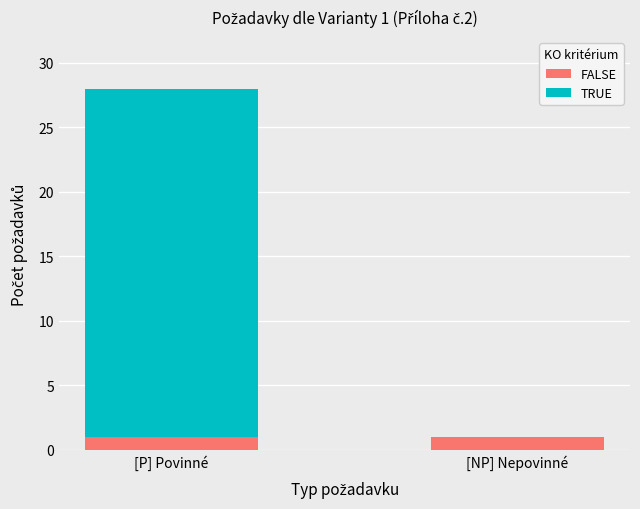

What is the average value of the FALSE series?

1